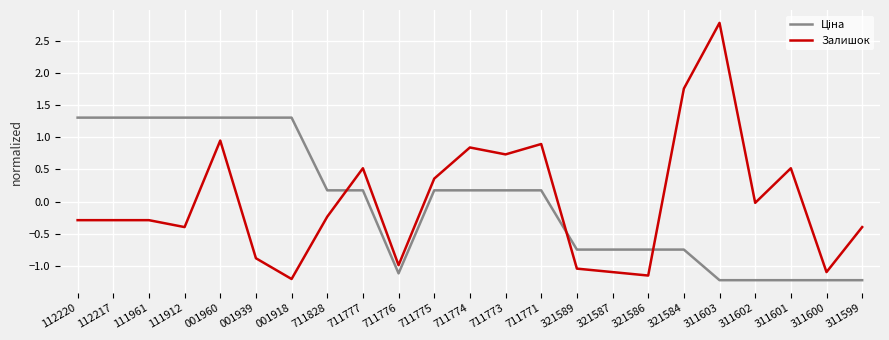

What is the approximate value of Залишок at 311603?

2.8